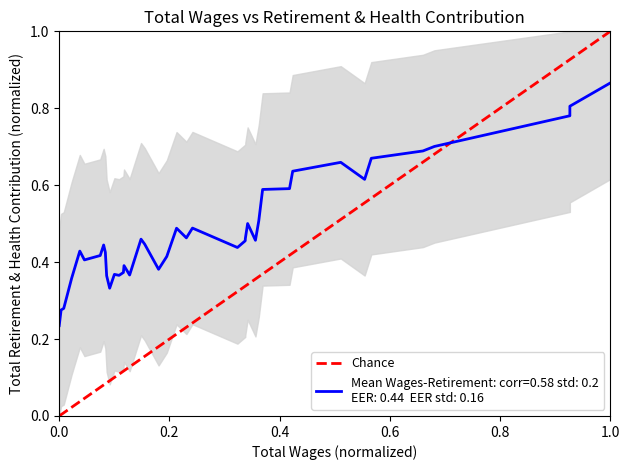

True or false: the data shows 0 at 0.0.

True